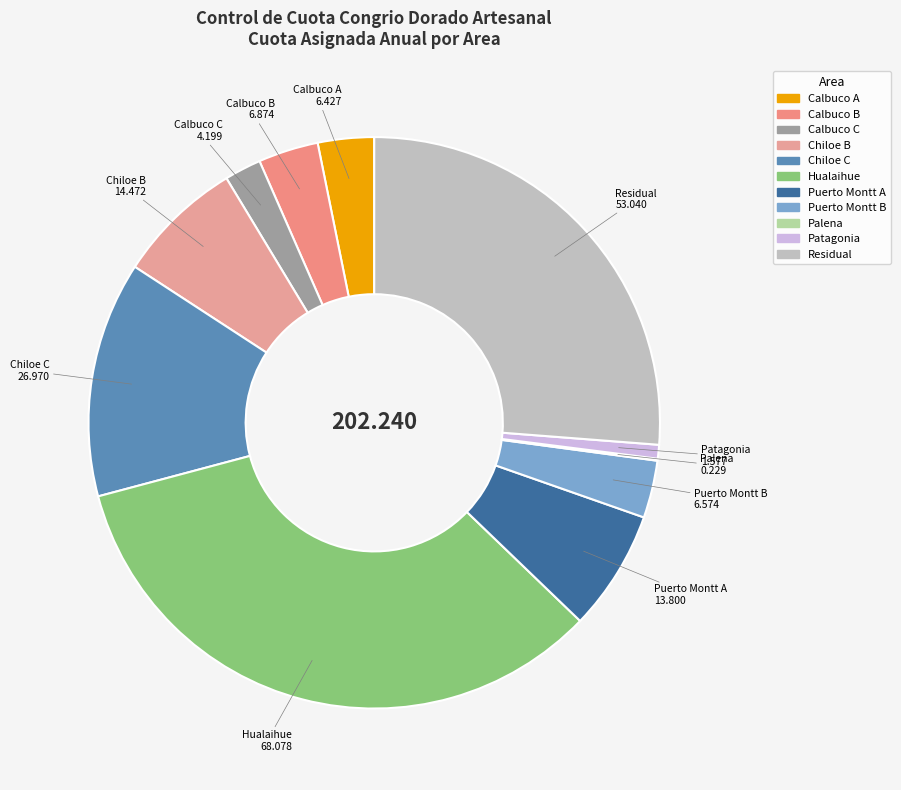

Is there a majority slice in this chart?

No